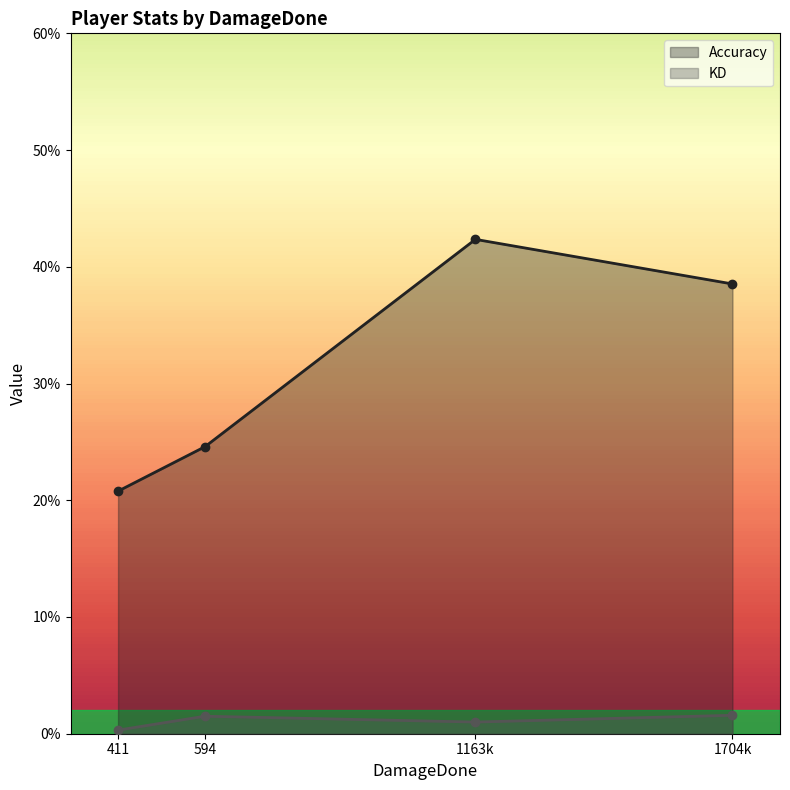

At Kakashii, list the series in order from smallest to largest.

KD, Accuracy